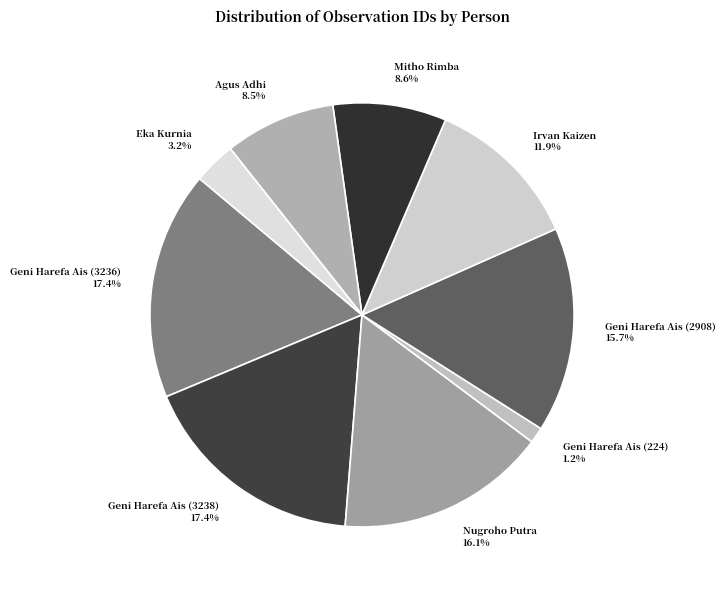

What is the ratio of the value at Nugroho Putra to the value at Eka Kurnia?

5.0